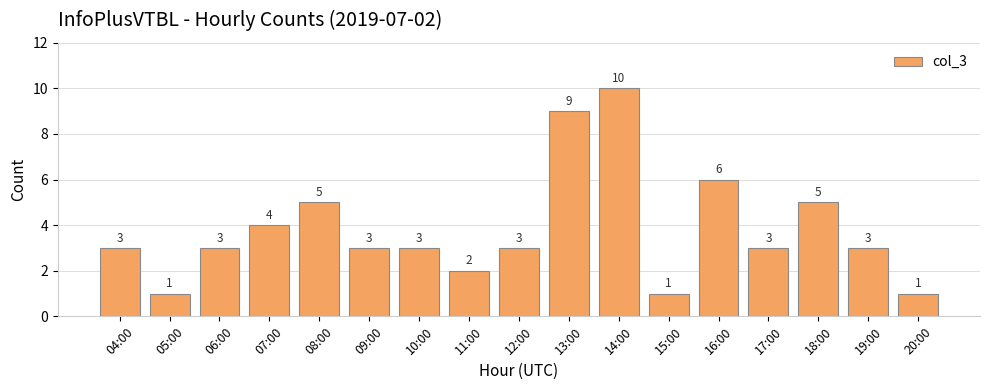

Count the values in the range 3 to 5.

10